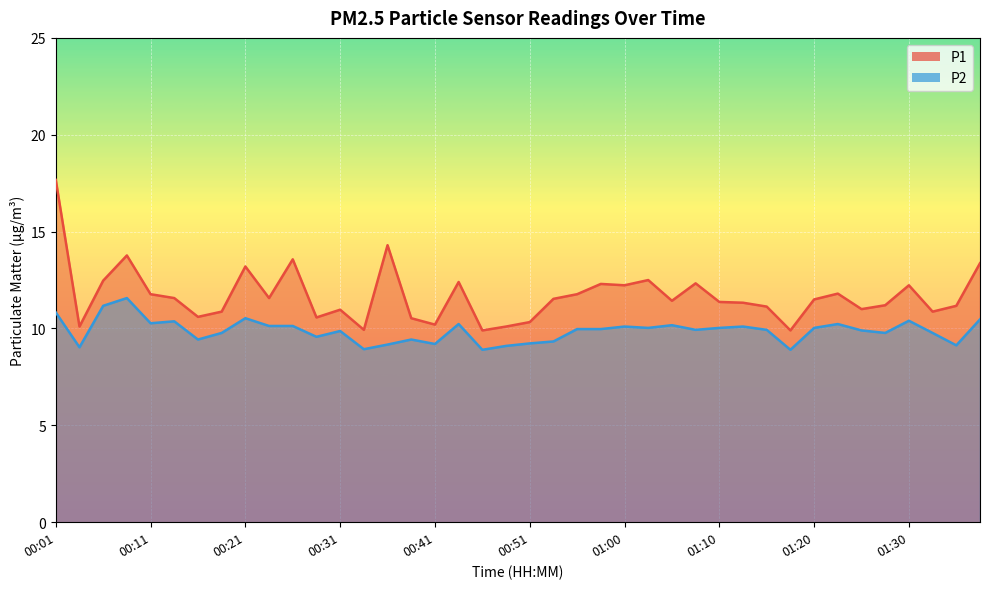

In P1, how many points are higher than both neighbors (excluding endpoints)?

11